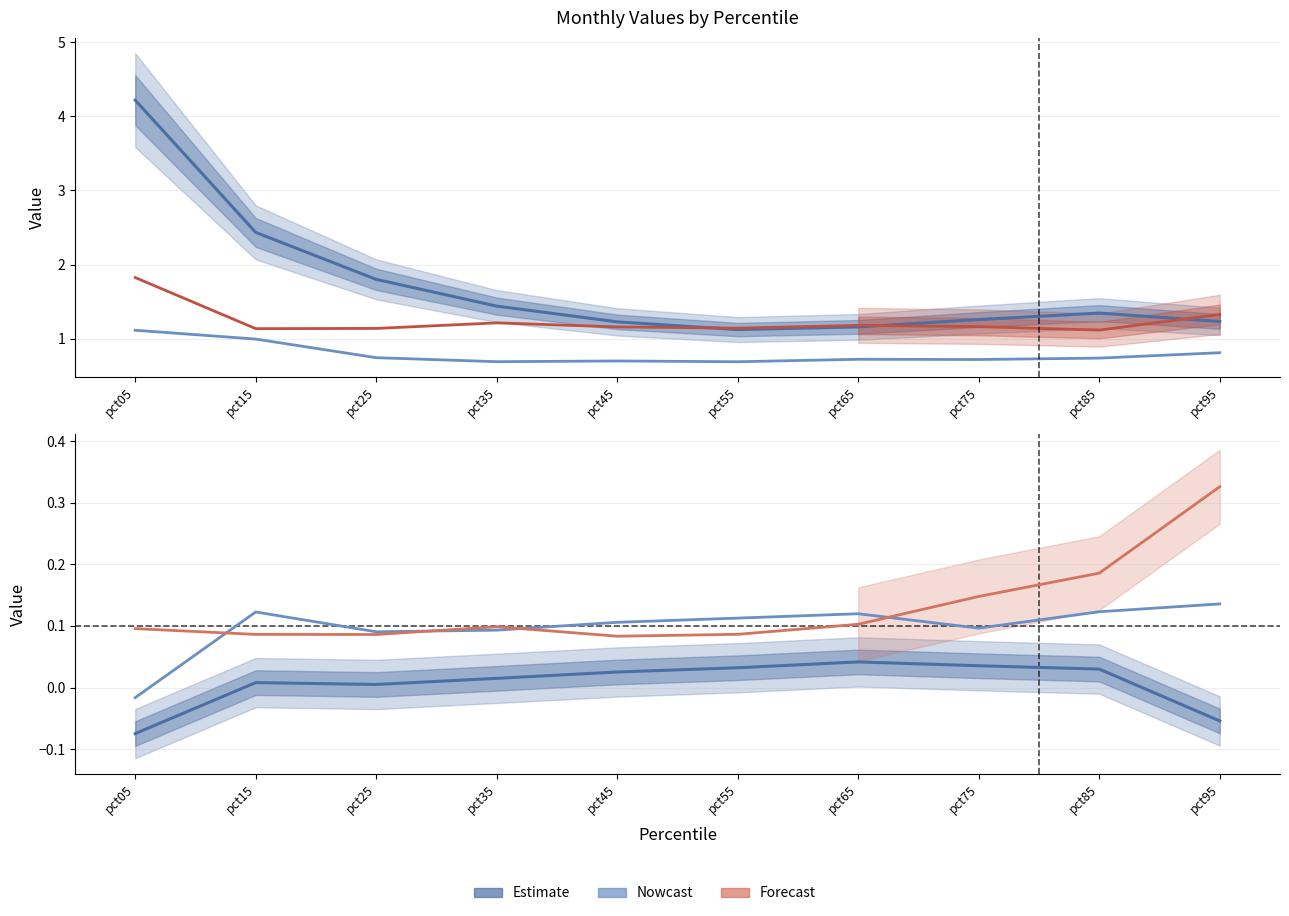

What is the value of the Jan point at the 7th from the left?

1.2